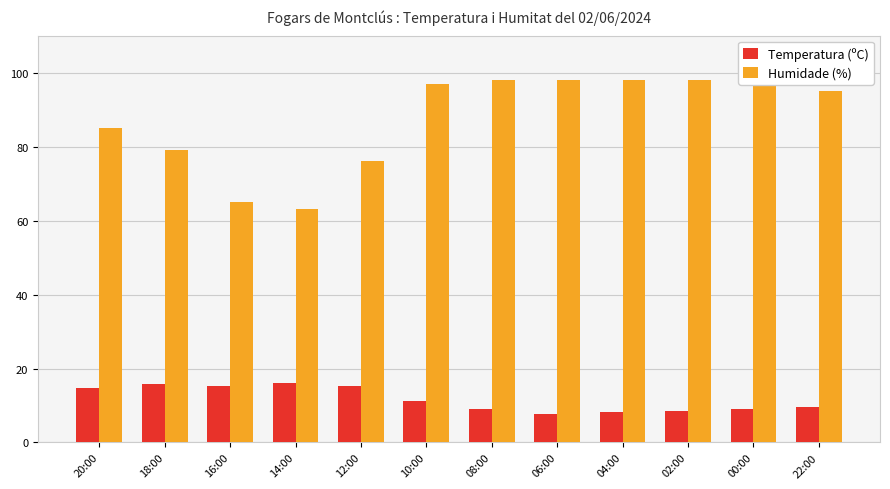

How many series are shown in this chart?

2